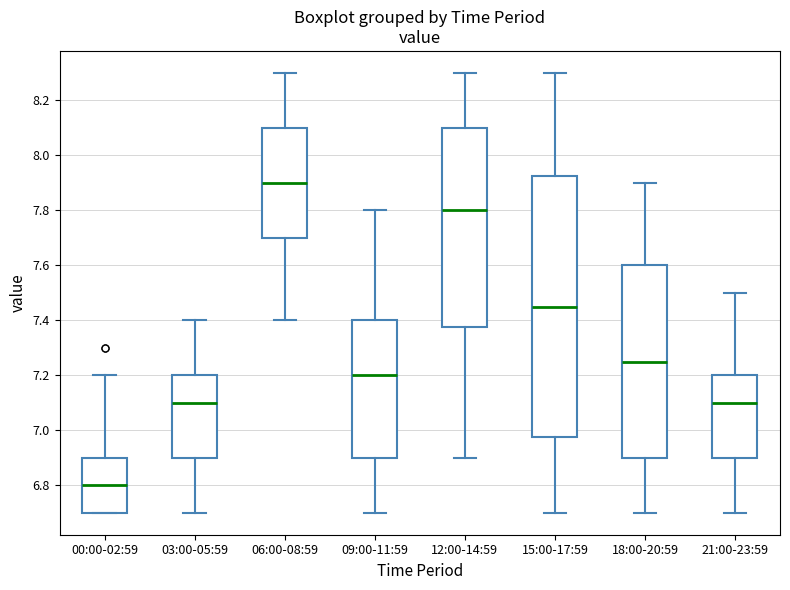

Where does the median line of the box for 00:00-02:59 sit on the y-axis? The values are not printed on the chart, so give them approximately, as read against the axis.

6.80